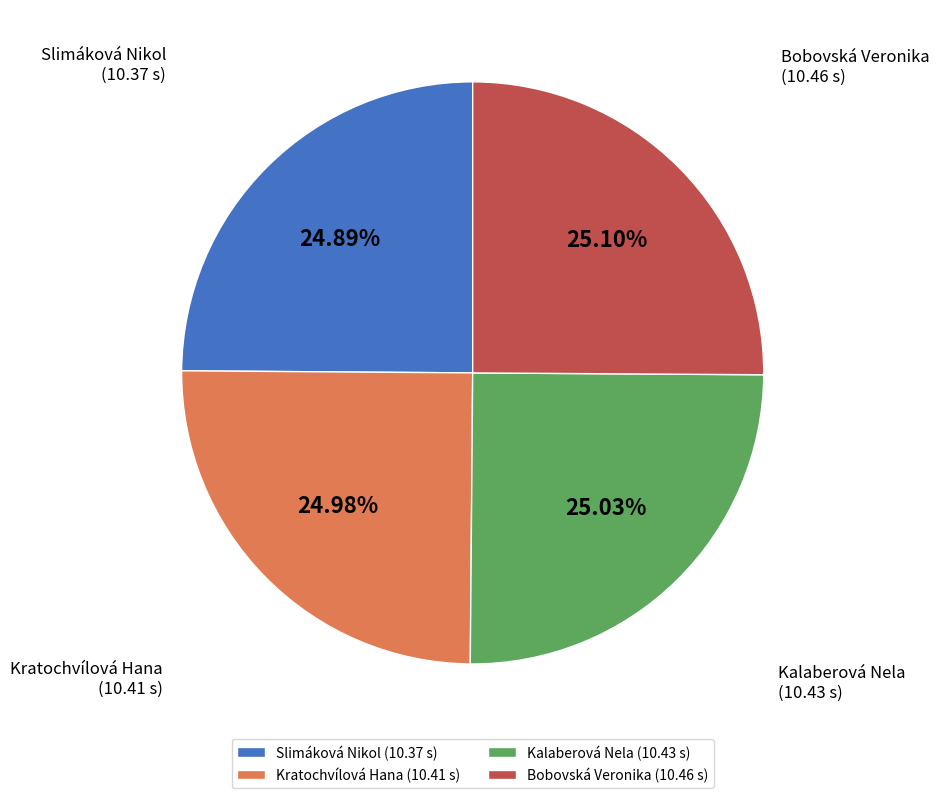

True or false: Slimáková Nikol accounts for 25% of the total.

True